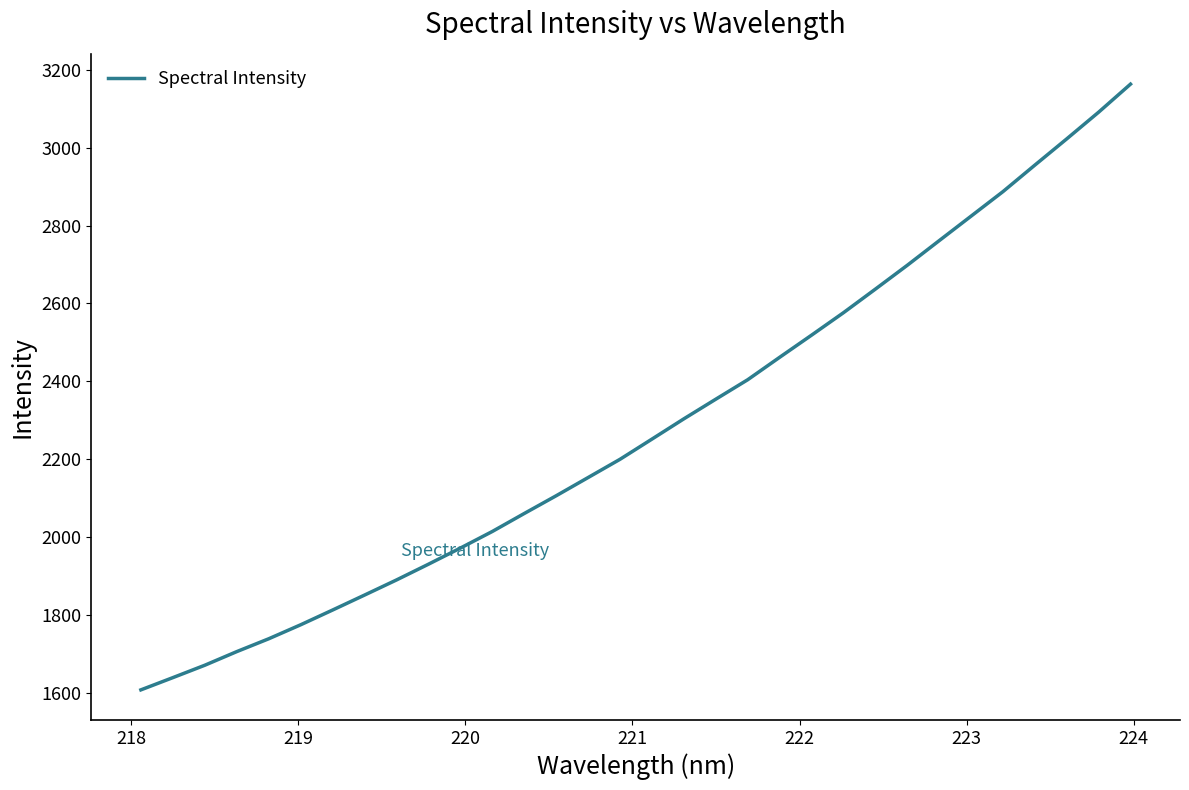

What is the greatest value displayed?

3163.7